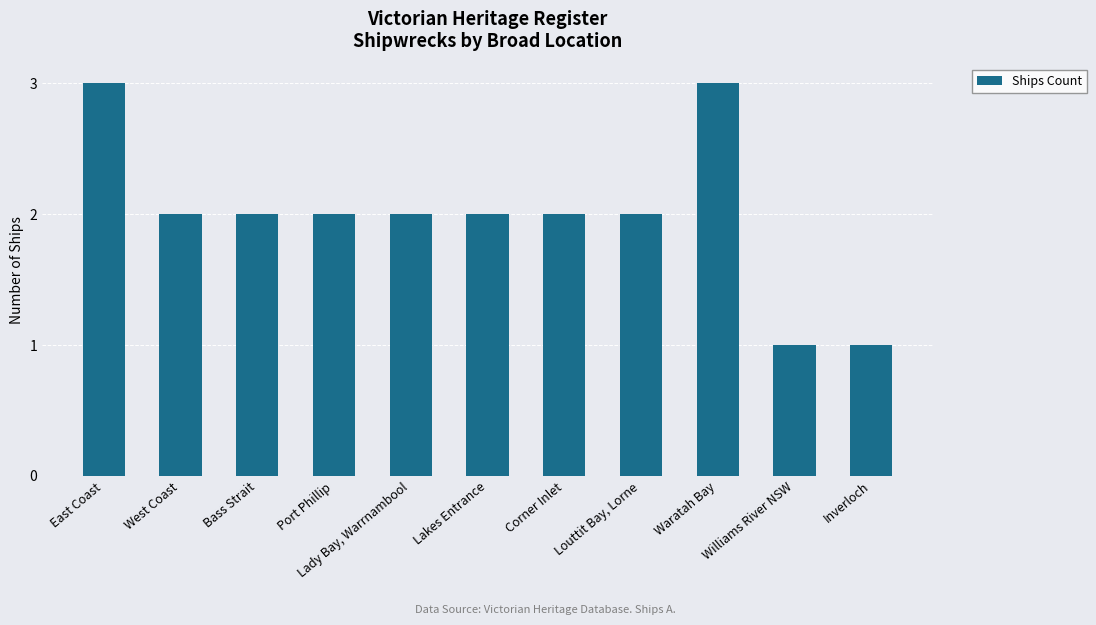

True or false: the data shows 2 at Williams River NSW.

False